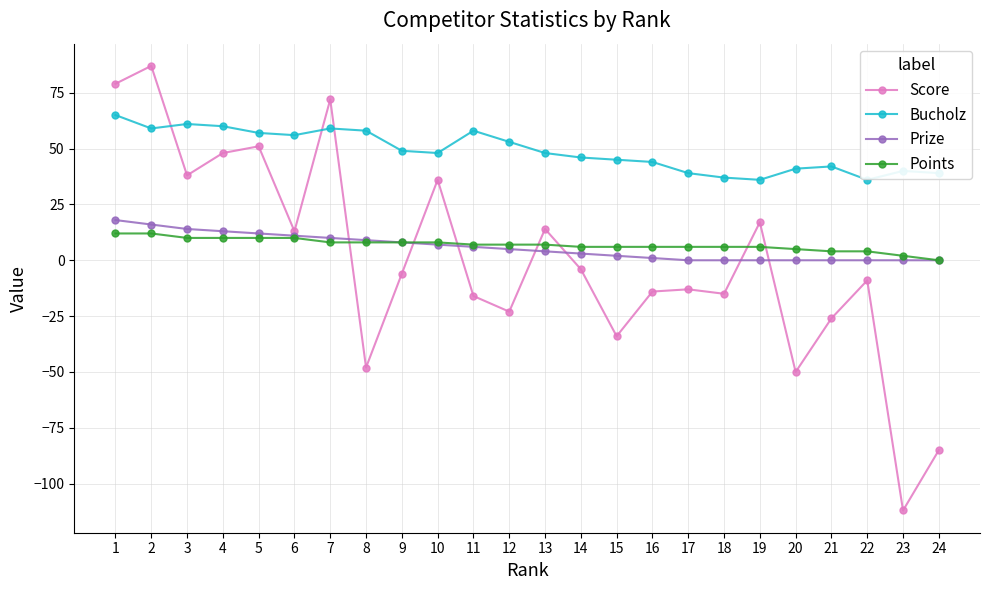

Which series has the widest spread of values?

Score